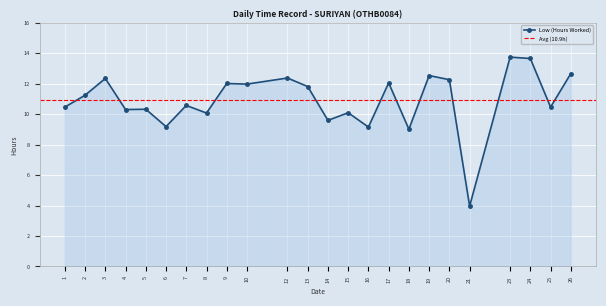

What is the sum of all values?

261.8